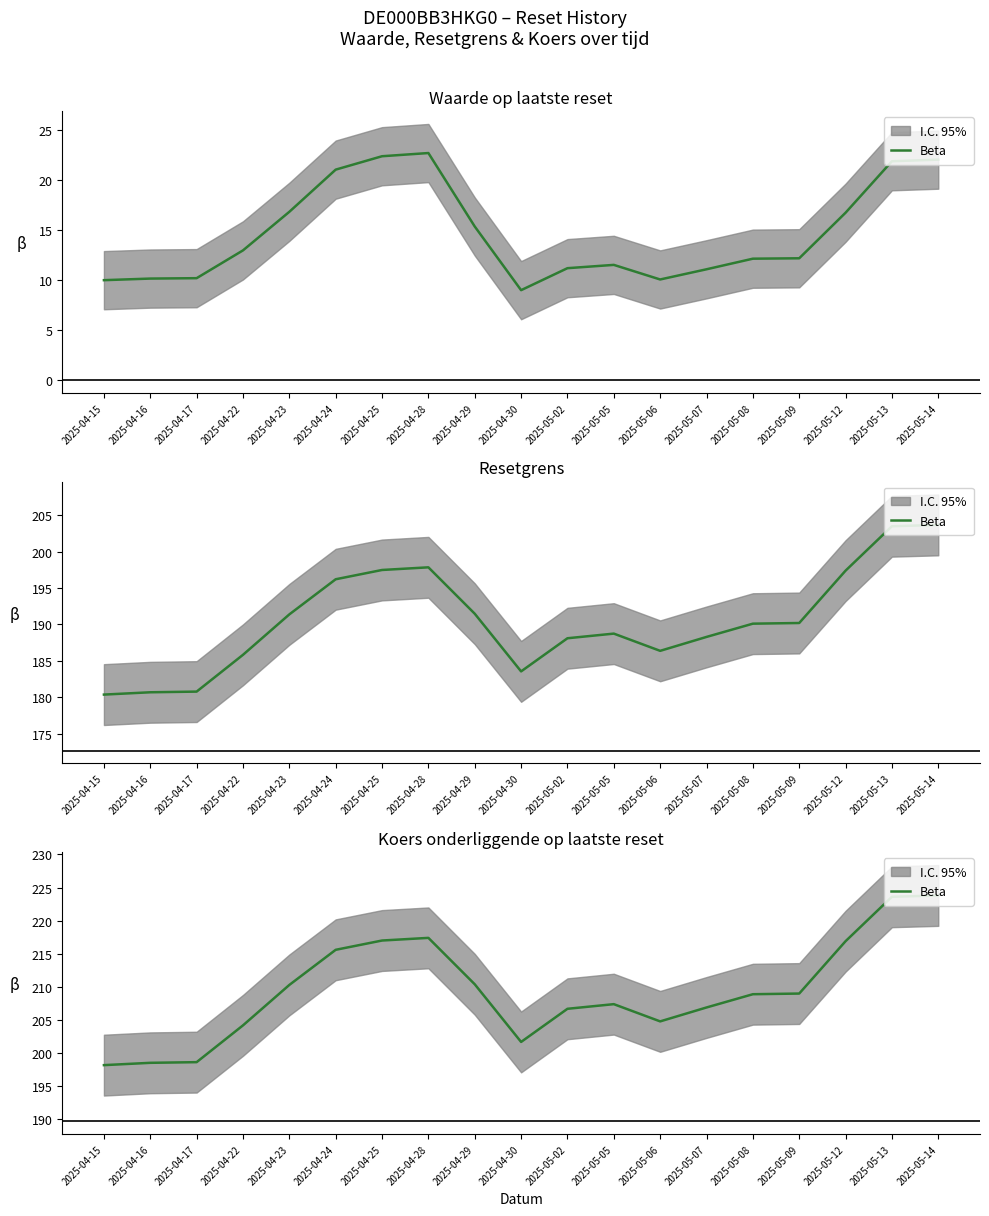

Reading left to right, transcribe all the data shown in this chart.

198.2	198.6	198.7	204.2	210.3	215.6	217.0	217.4	210.4	201.7	206.7	207.4	204.8	206.9	208.9	209.0	216.9	223.6	223.8